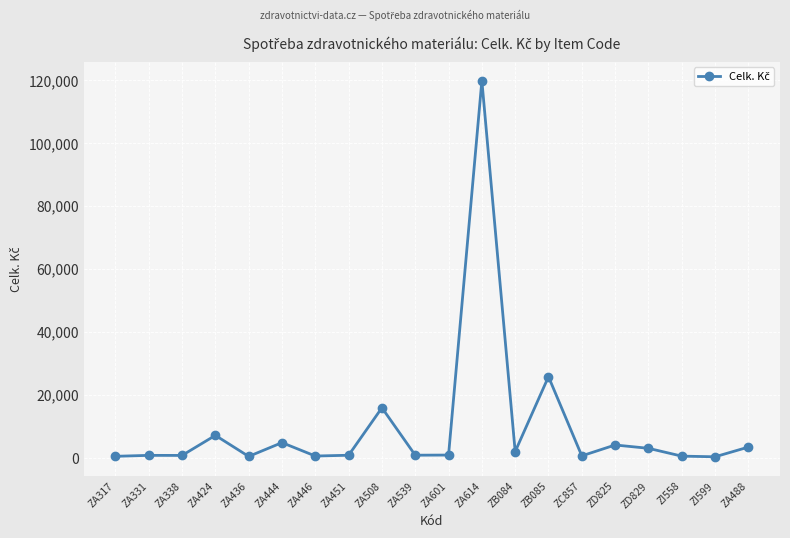

True or false: the data has more than 1 interior local peaks.

True